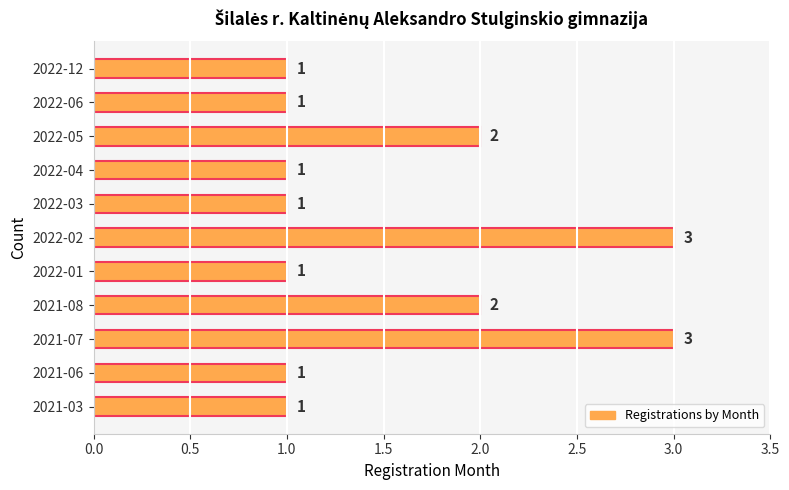

Reading bottom to top, transcribe all the data shown in this chart.

1	1	3	2	1	3	1	1	2	1	1